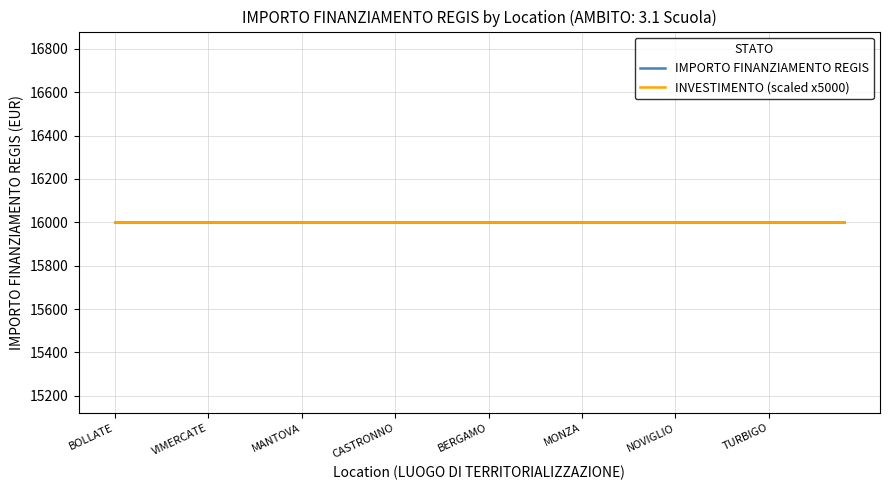

Is it true that Concluso equals 10326.5 at MANTOVA?

False